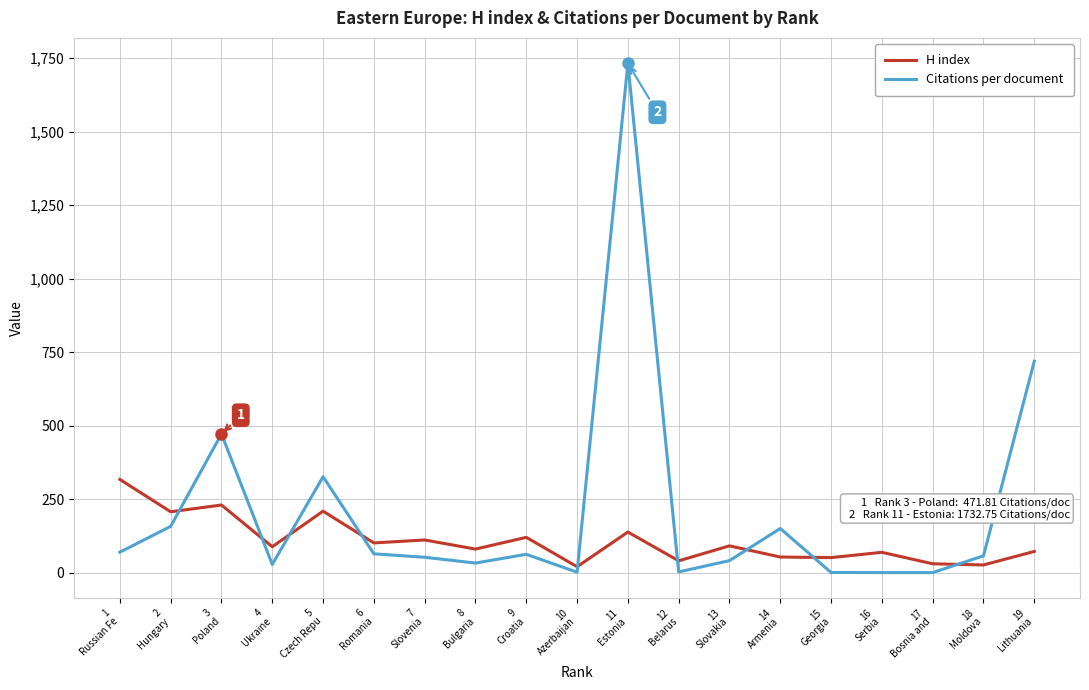

Is the value of H index at 7
Slovenia greater than the value of Citations per document at 17
Bosnia and?

Yes